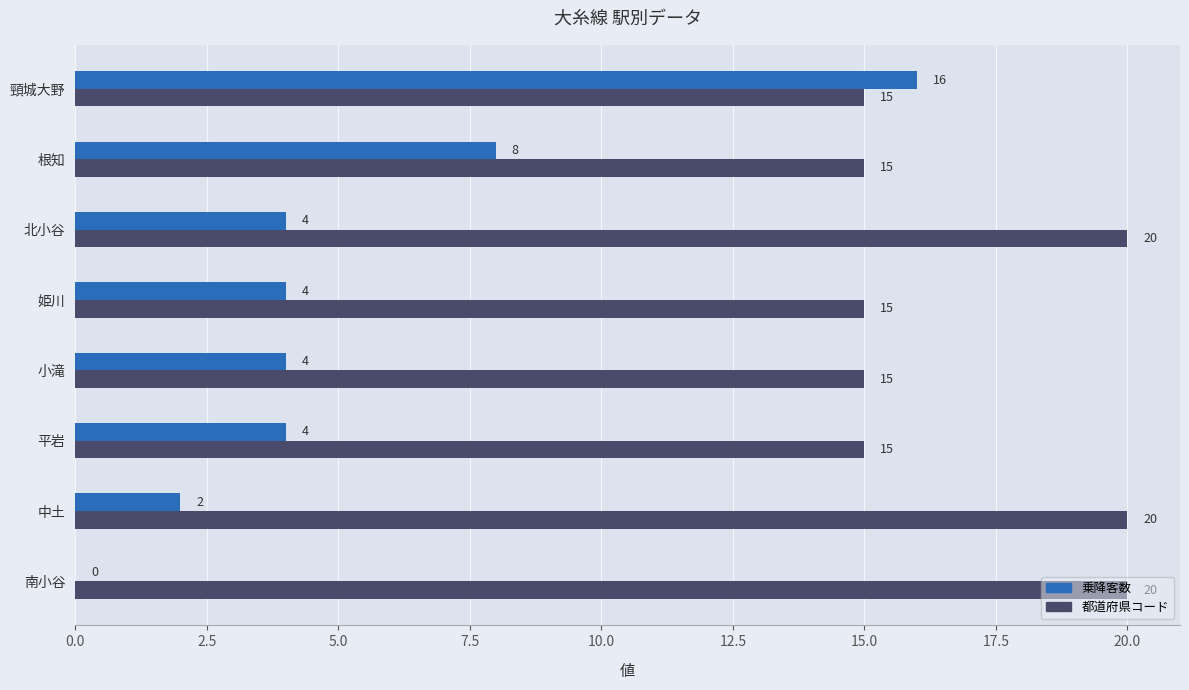

Which series changed the most between 頸城大野 and 根知?

乗降客数